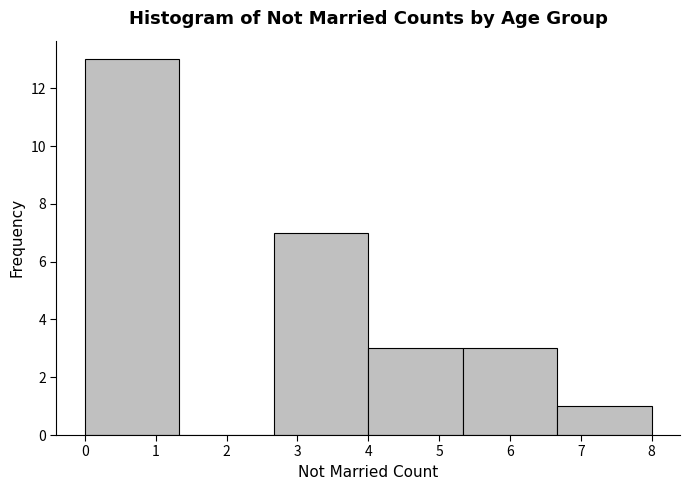

What is the height of the bar covering 4.0 to 5.3 on the x-axis? Neither the bar edges nor the heights are printed on the chart, so give them approximately, as read against the axes.

3